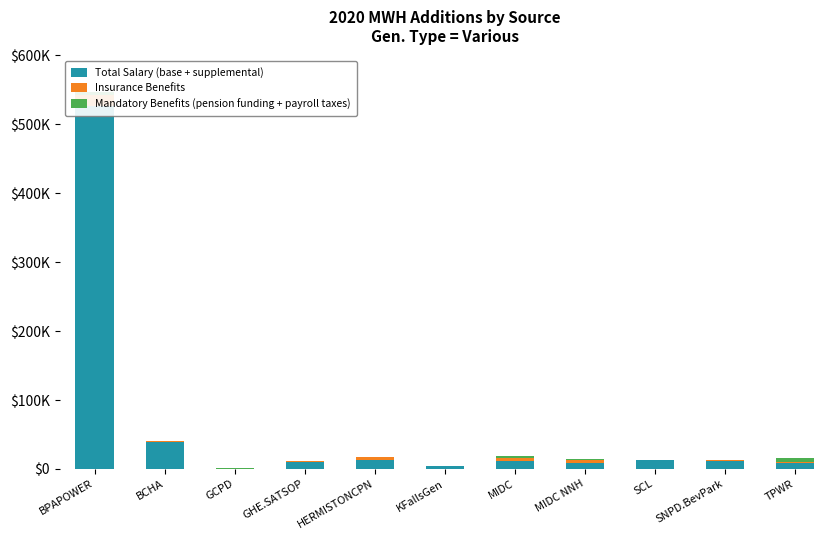

What is the value of the Insurance Benefits bar at the 10th from the left?

400